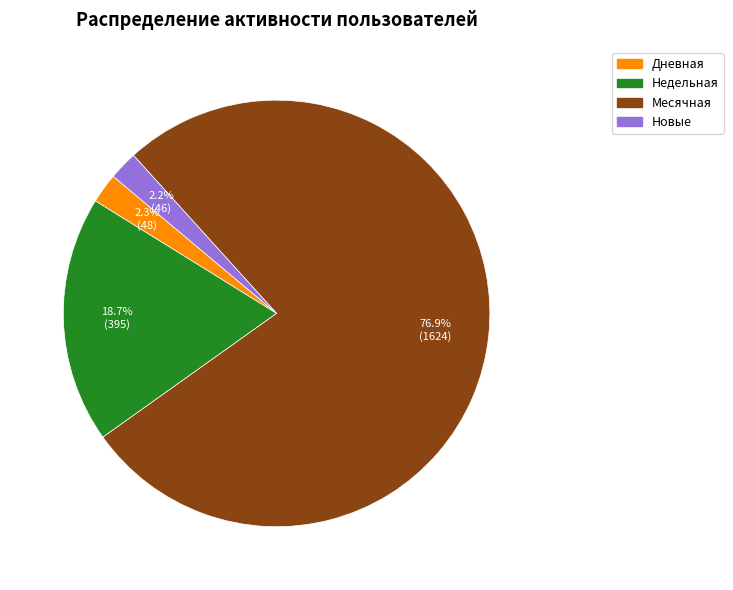

Does any single category account for the majority?

Yes